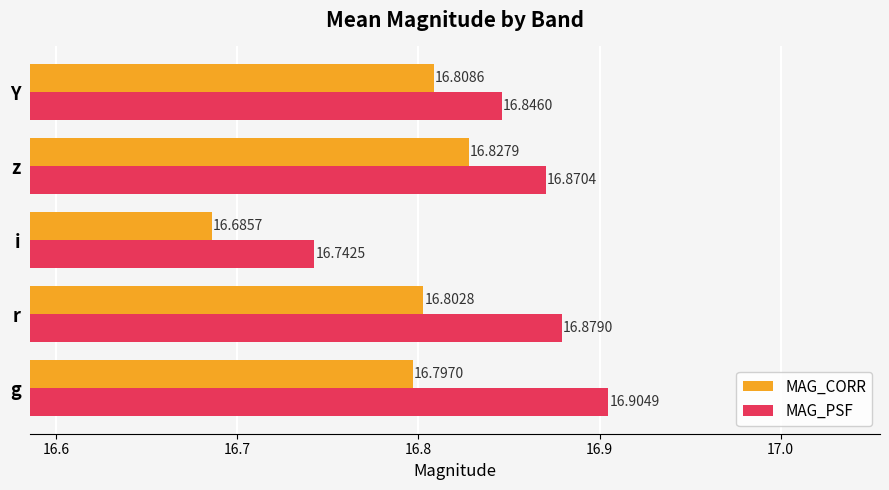

How many categories are shown in the chart?

5